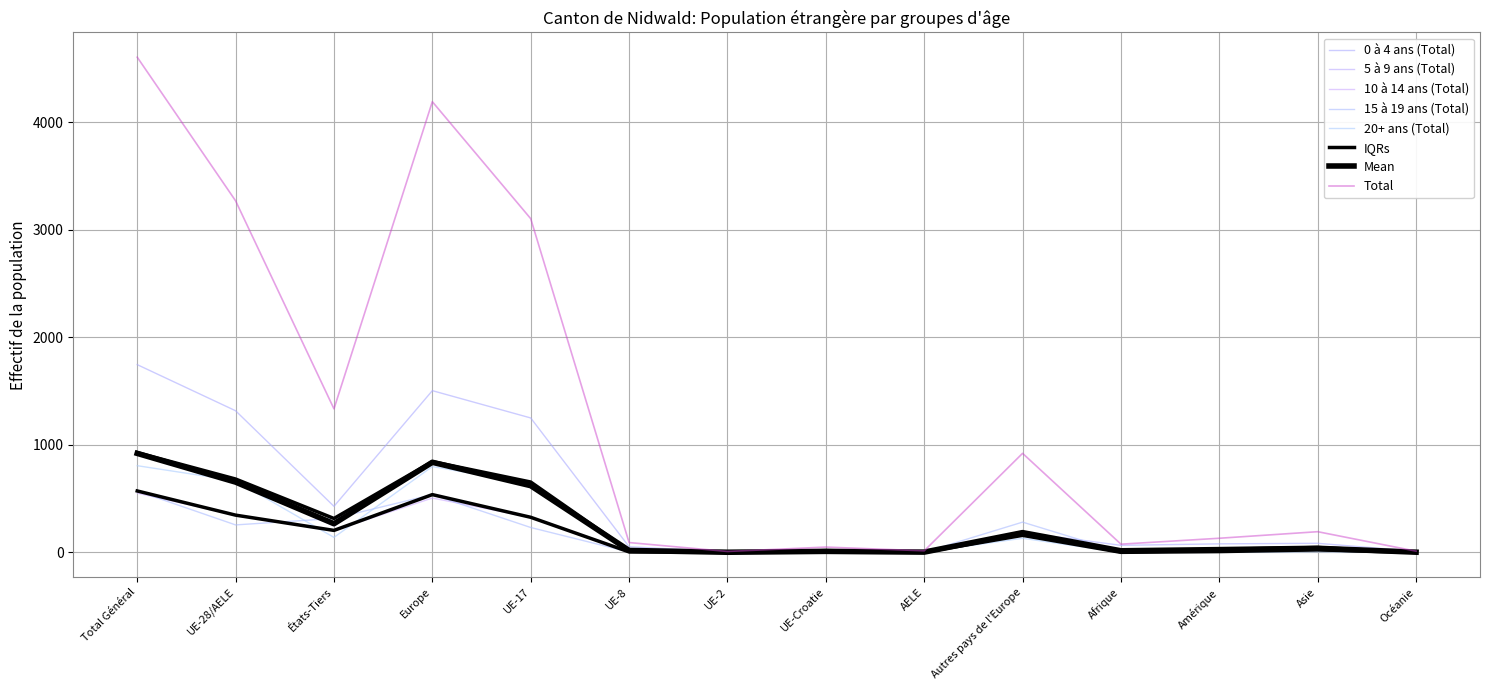

Which series has the widest spread of values?

Total